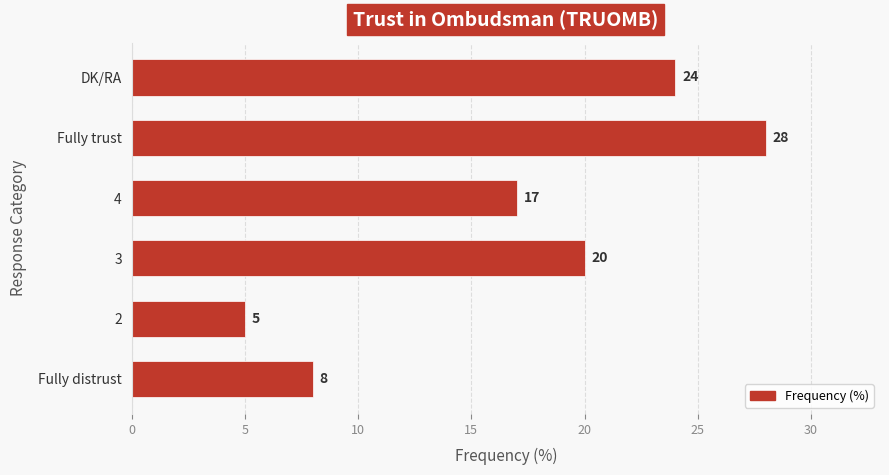

What is the maximum value shown in the chart?

28